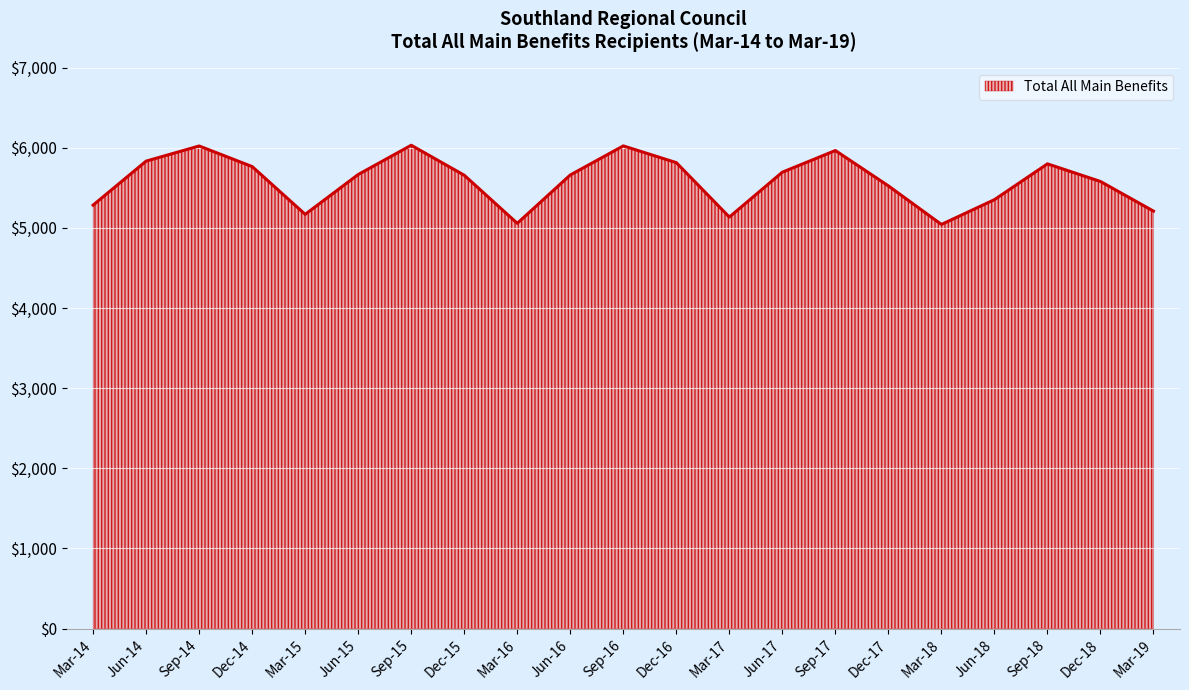

What value does the data have at Mar-14, to the nearest 10?

5280